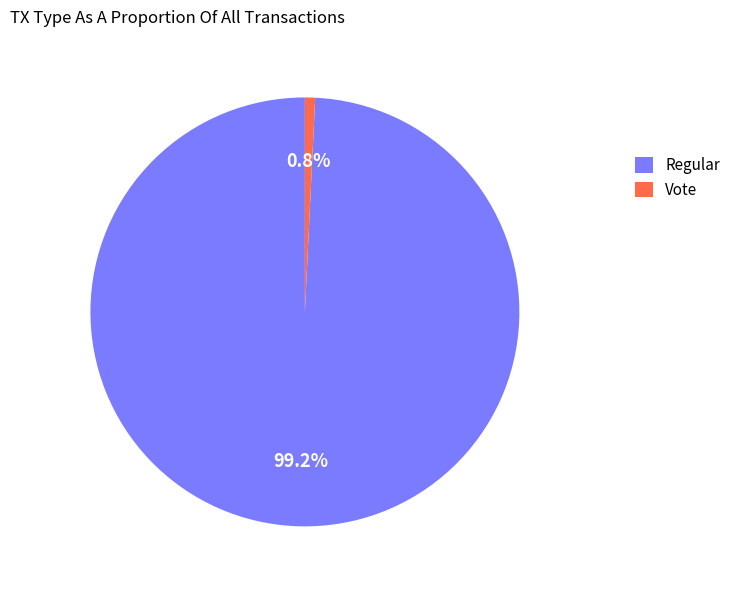

To the nearest percent, what is the difference between the Regular and Vote slice percentages?

98%